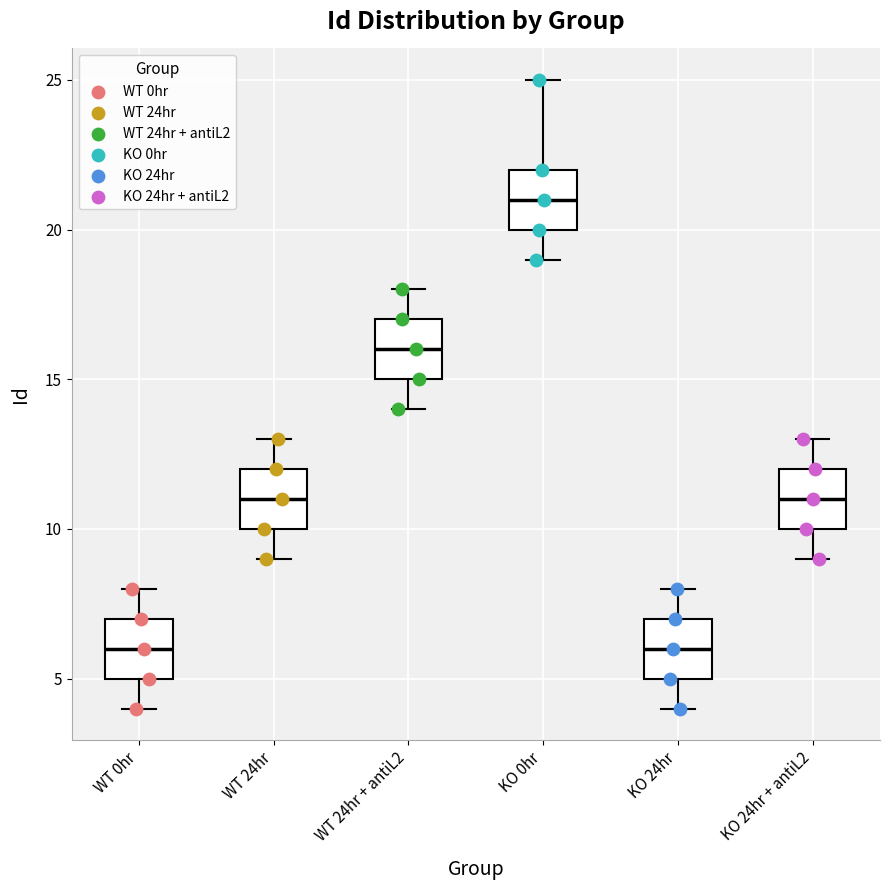

Reading left to right, read every box against the y-axis: the position of its median line, the range the box covers, and the ends of its whiskers. The values are not printed on the chart, so give them approximately, as read against the axis.

WT 0hr: median 6, box 5 to 7, whiskers 4 to 8
WT 24hr: median 11, box 10 to 12, whiskers 9 to 13
WT 24hr + antiL2: median 16, box 15 to 17, whiskers 14 to 18
KO 0hr: median 21, box 20 to 22, whiskers 19 to 25
KO 24hr: median 6, box 5 to 7, whiskers 4 to 8
KO 24hr + antiL2: median 11, box 10 to 12, whiskers 9 to 13